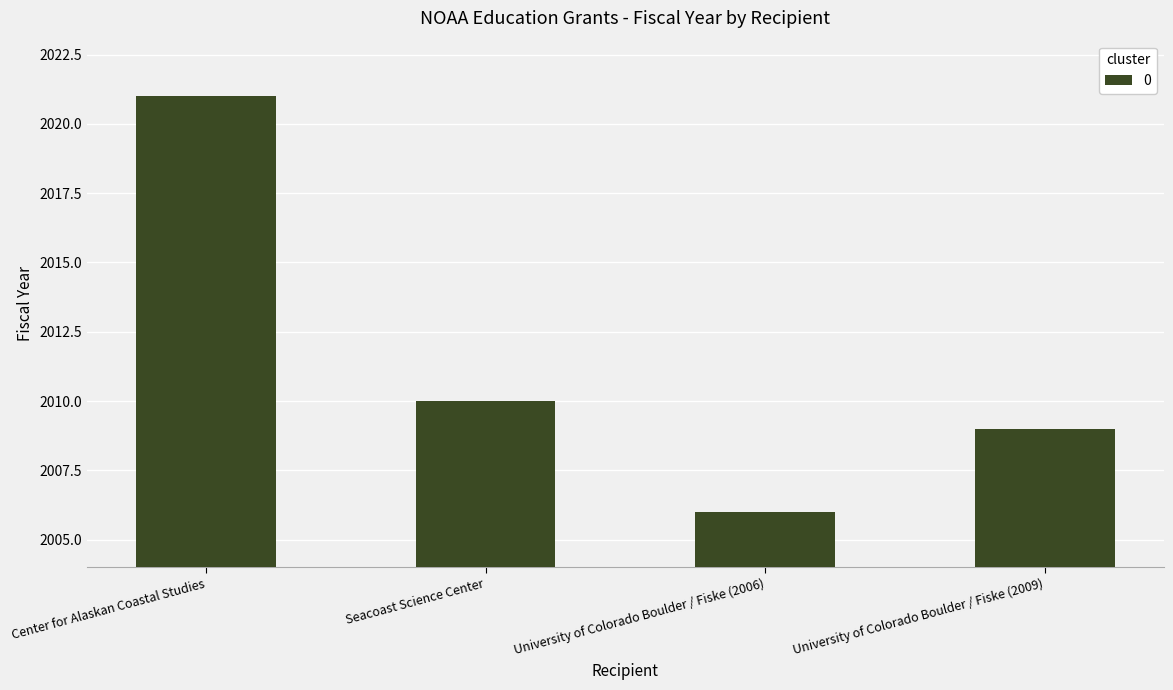

What is the average value?

2012